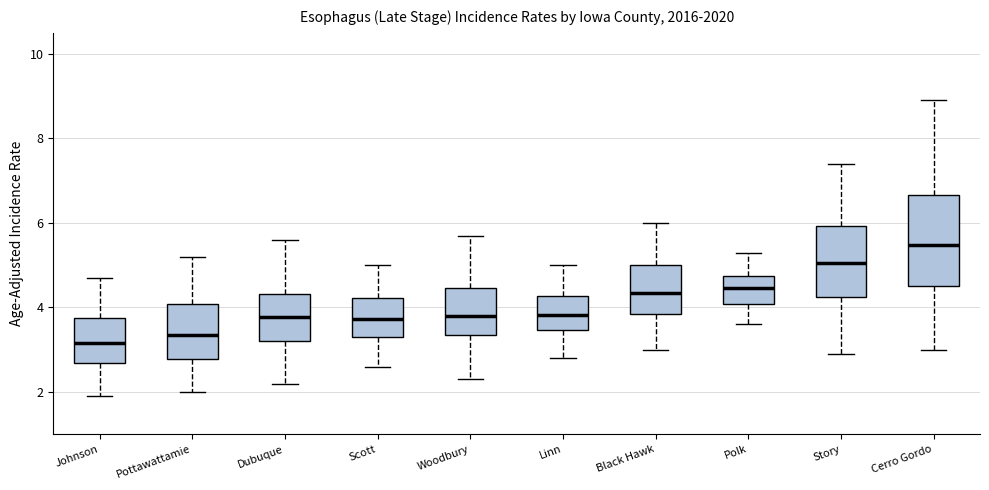

Reading left to right, read every box against the y-axis: the position of its median line, the range the box covers, and the ends of its whiskers. The values are not printed on the chart, so give them approximately, as read against the axis.

Johnson: median 3.2, box 2.6 to 3.8, whiskers 2.0 to 4.8
Pottawattamie: median 3.4, box 2.8 to 4.0, whiskers 2.0 to 5.2
Dubuque: median 3.8, box 3.2 to 4.4, whiskers 2.2 to 5.6
Scott: median 3.8, box 3.2 to 4.2, whiskers 2.6 to 5.0
Woodbury: median 3.8, box 3.4 to 4.4, whiskers 2.4 to 5.8
Linn: median 3.8, box 3.4 to 4.2, whiskers 2.8 to 5.0
Black Hawk: median 4.4, box 3.8 to 5.0, whiskers 3.0 to 6.0
Polk: median 4.4, box 4.0 to 4.8, whiskers 3.6 to 5.4
Story: median 5.0, box 4.2 to 6.0, whiskers 3.0 to 7.4
Cerro Gordo: median 5.4, box 4.6 to 6.6, whiskers 3.0 to 9.0